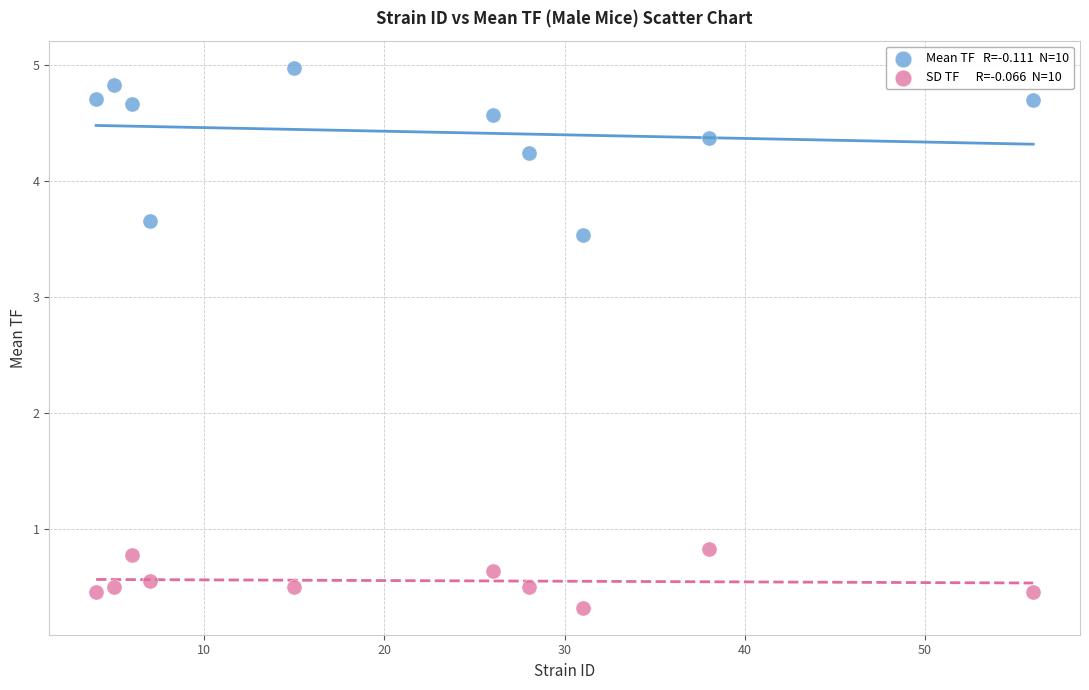

Across all data points, what is the range of X values (max minus min)?

52.0